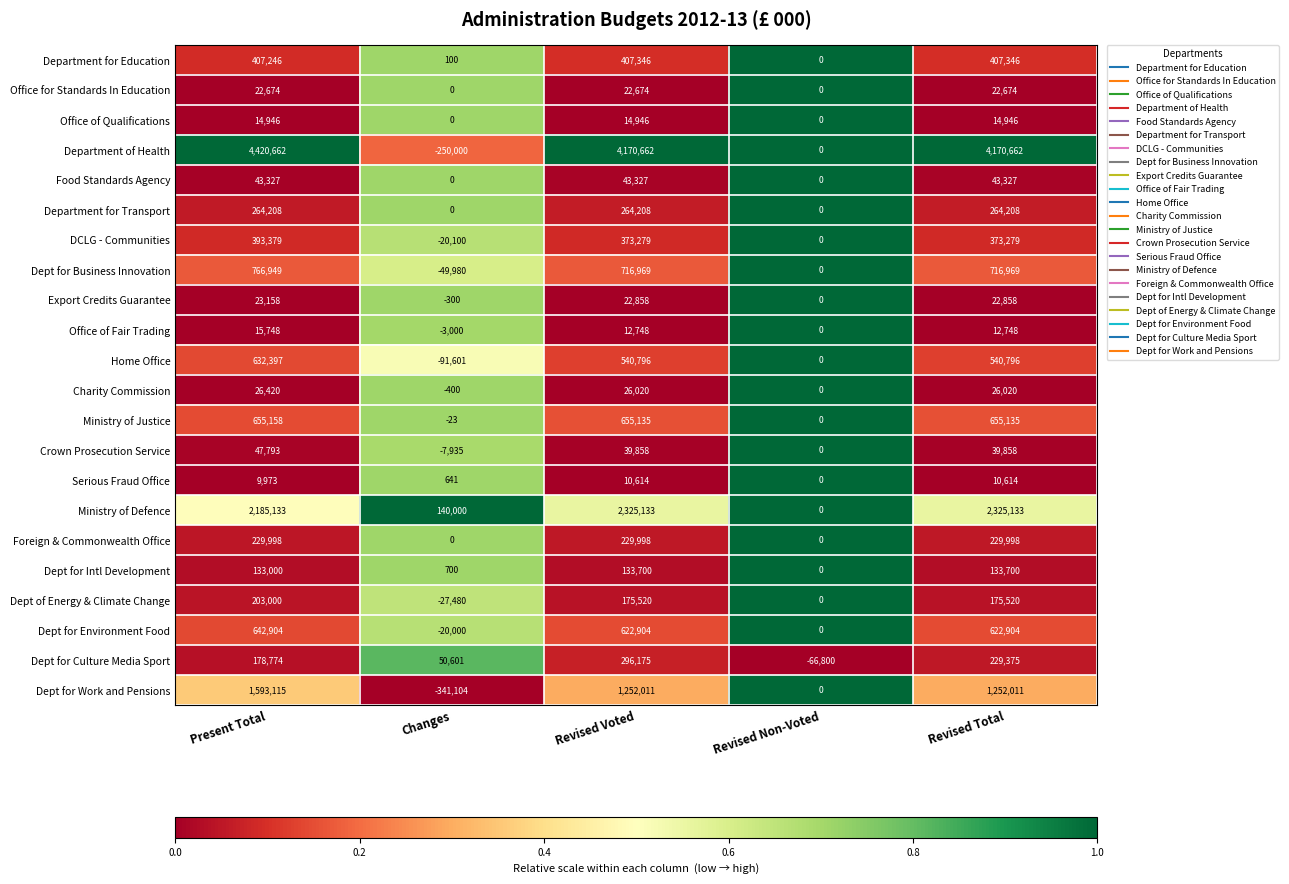

What is the difference between the second highest and minimum values in the Office of Fair Trading series?

15748